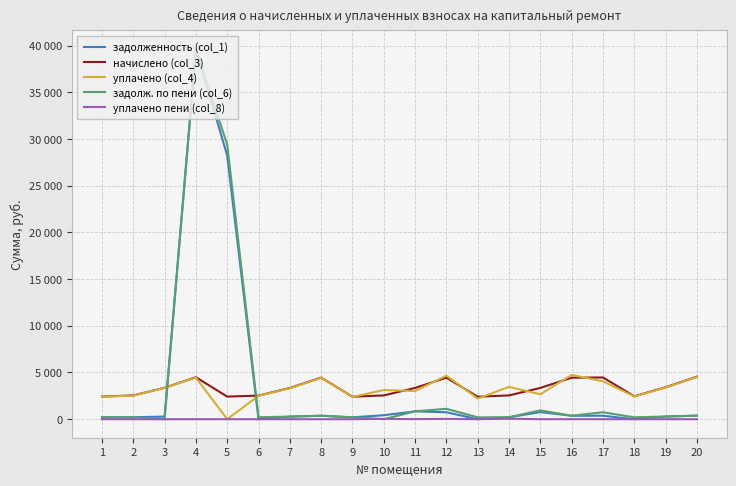

What are all the series names shown in the legend?

задолженность (col_1), начислено (col_3), уплачено (col_4), задолж. по пени (col_6), уплачено пени (col_8)